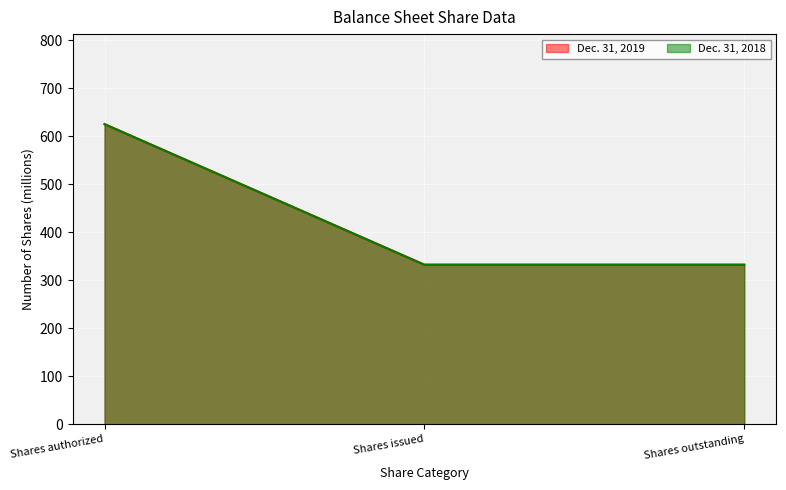

Between Shares outstanding and Shares authorized, which is larger?

Shares authorized